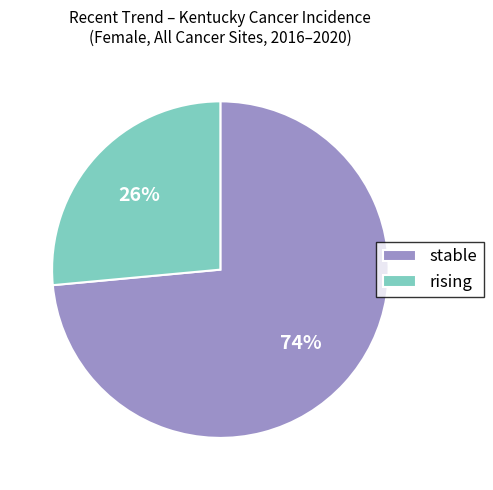

Which slice is the largest?

stable